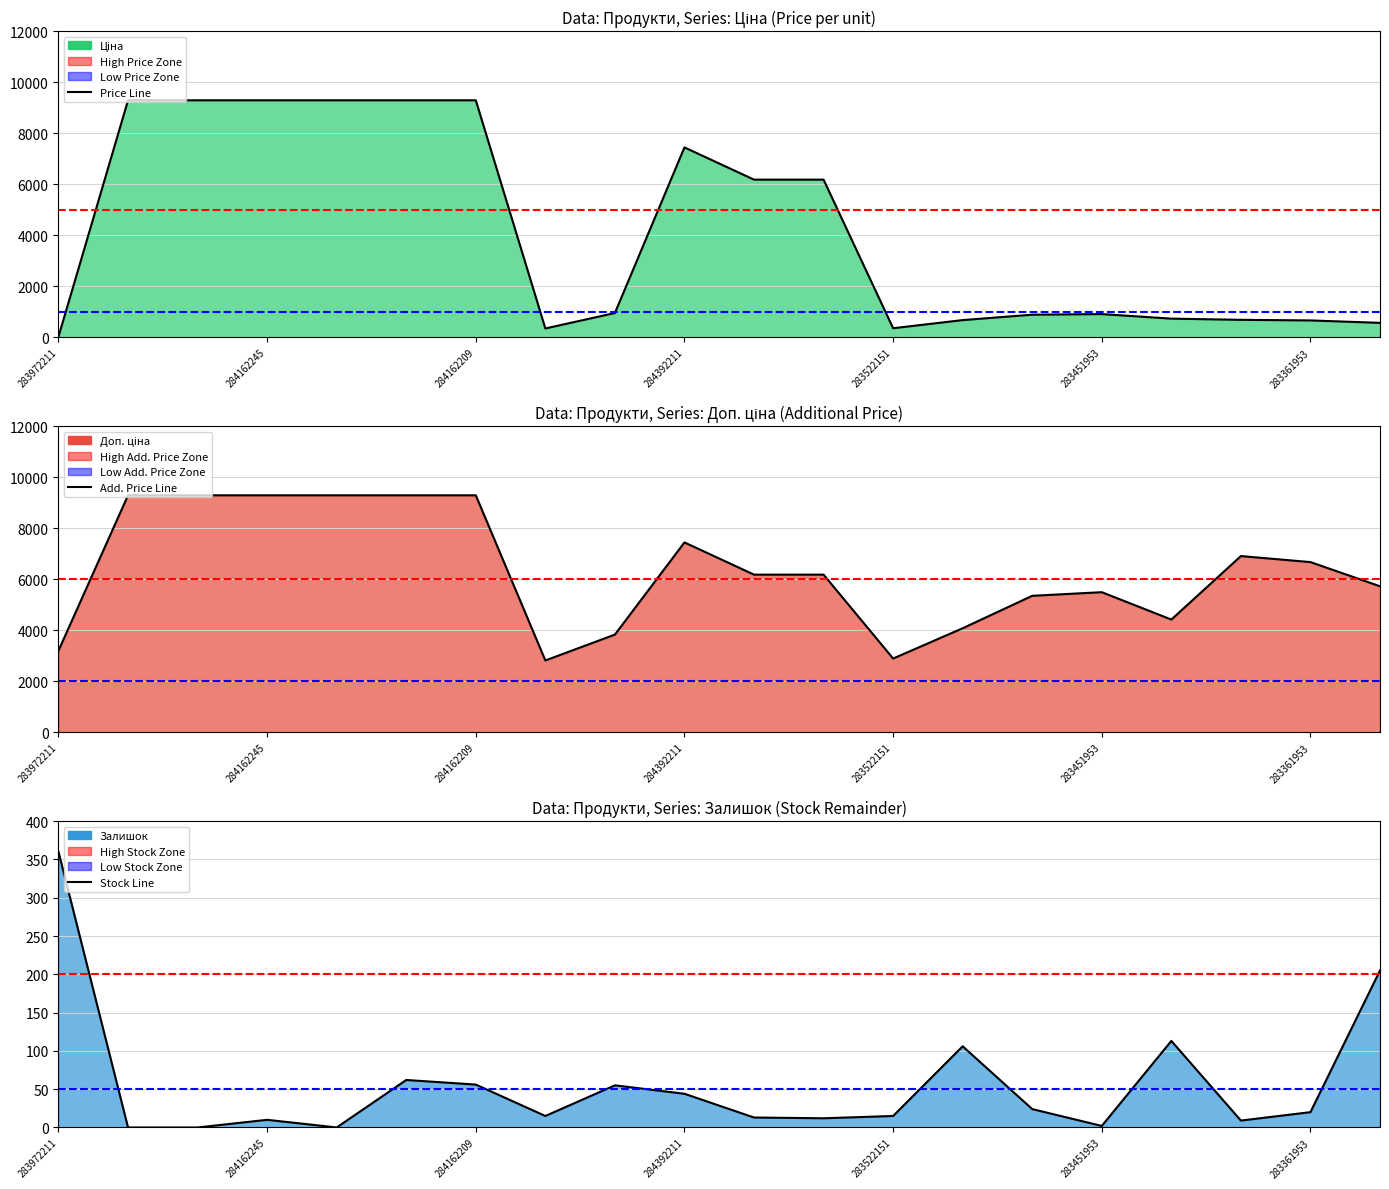

Reading right to left, what are all the values shown in this chart?

Ціна: 283331953=572.7	283361953=667.4	283391953=691.0	283421953=737.2	283451953=915.8	283481953=892.2	283502182=680.4	283522151=362.1	11352182=6182.6	11352184=6182.6	284392211=7444.6	283892151=958.4	283532151=352.6	284162209=9290.5	284162210=9290.5	284162244=9290.5	284162245=9290.5	284162246=9290.5	284162248=9290.5	283972211=32.0
Доп. ціна: 283331953=5727.0	283361953=6673.6	283391953=6910.3	283421953=4423.0	283451953=5495.0	283481953=5353.1	283502182=4082.3	283522151=2896.6	11352182=6182.6	11352184=6182.6	284392211=7444.6	283892151=3833.8	283532151=2821.2	284162209=9290.5	284162210=9290.5	284162244=9290.5	284162245=9290.5	284162246=9290.5	284162248=9290.5	283972211=3205.0
Залишок: 283331953=205.0	283361953=20.0	283391953=9.0	283421953=113.0	283451953=2.0	283481953=24.0	283502182=106.0	283522151=15.0	11352182=12.0	11352184=13.0	284392211=44.0	283892151=55.0	283532151=15.0	284162209=56.0	284162210=62.0	284162244=0.0	284162245=10.0	284162246=0.0	284162248=0.0	283972211=360.0